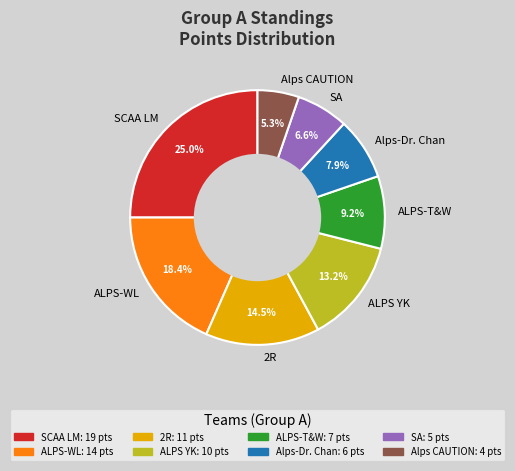

The Alps CAUTION slice represents 5% of the pie. True or false?

True